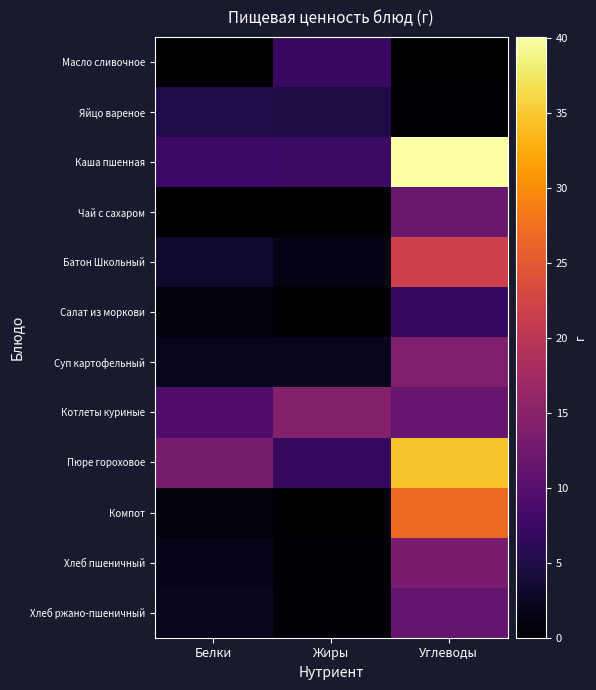

Reading right to left, list all the values displayed in this chart.

Масло сливочное: Углеводы=0.1	Жиры=7.2	Белки=0.1
Яйцо вареное: Углеводы=0.3	Жиры=4.6	Белки=5.1
Каша пшенная: Углеводы=40.1	Жиры=7.6	Белки=7.8
Чай с сахаром: Углеводы=12.0	Жиры=0.0	Белки=0.1
Батон Школьный: Углеводы=21.9	Жиры=1.6	Белки=3.2
Салат из моркови: Углеводы=6.9	Жиры=0.1	Белки=0.7
Суп картофельный: Углеводы=14.0	Жиры=2.3	Белки=2.1
Котлеты куриные: Углеводы=11.6	Жиры=14.5	Белки=9.5
Пюре гороховое: Углеводы=34.5	Жиры=6.7	Белки=13.4
Компот: Углеводы=26.8	Жиры=0.1	Белки=0.7
Хлеб пшеничный: Углеводы=13.6	Жиры=0.3	Белки=2.0
Хлеб ржано-пшеничный: Углеводы=11.3	Жиры=0.4	Белки=2.3